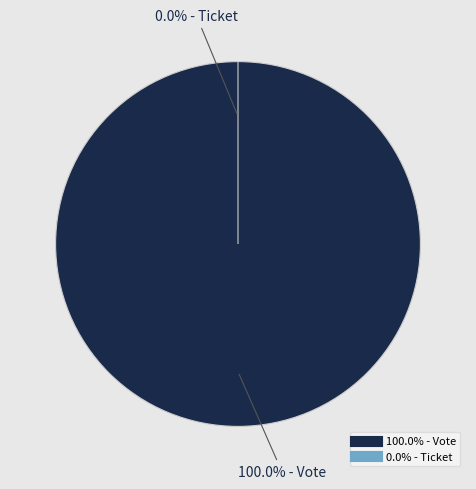

Is Ticket the majority of the pie?

No